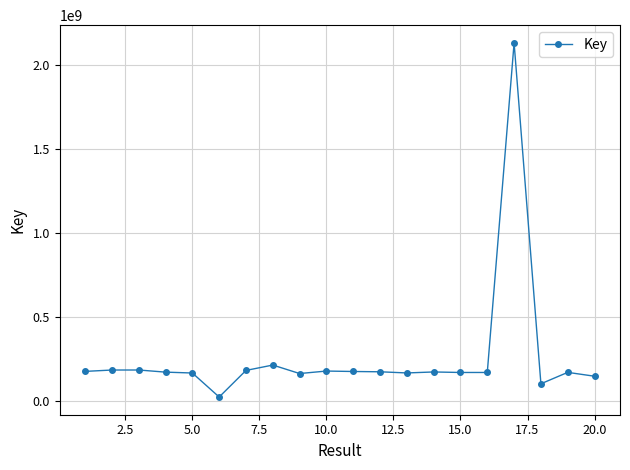

What is the greatest value displayed?

2133178307